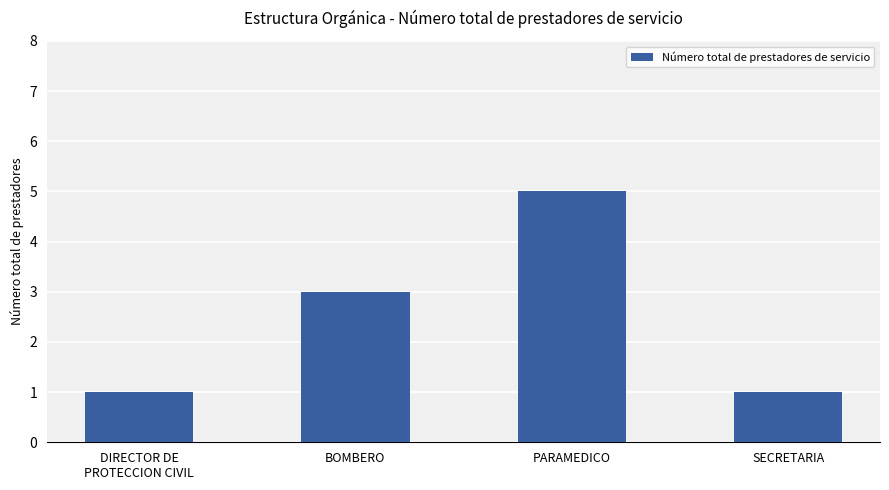

True or false: the data shows 2 at BOMBERO.

False